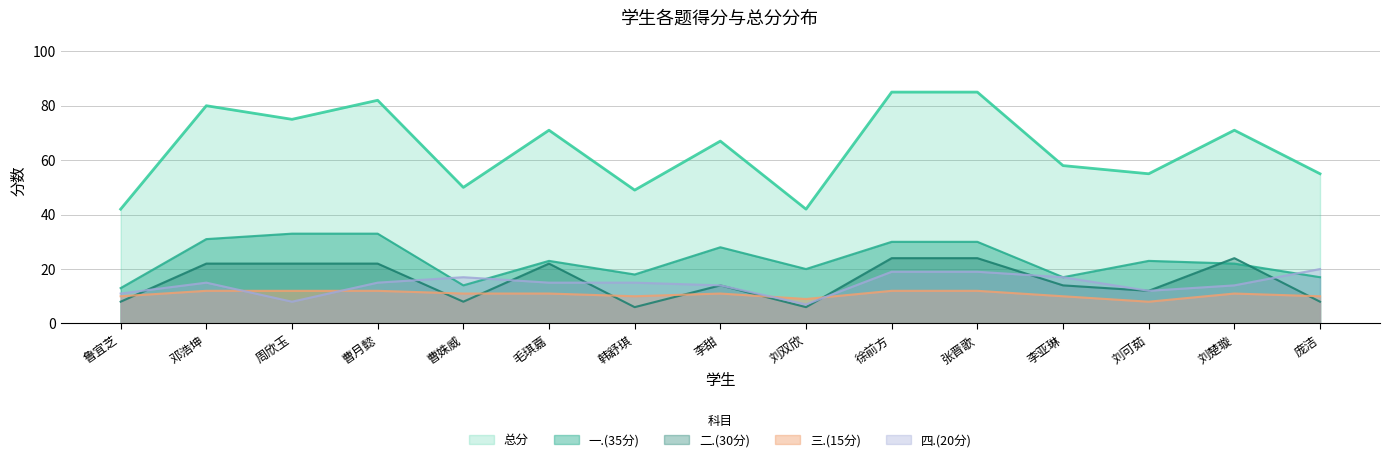

Is it true that 三.(15分) equals 12 at 周欣玉?

True